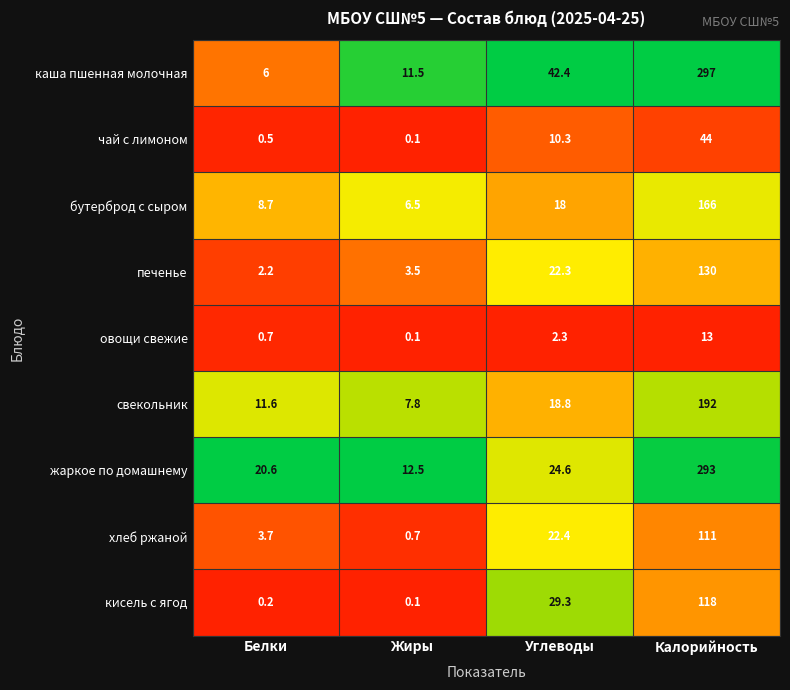

The печенье series shows 3.5 at Жиры. True or false?

True